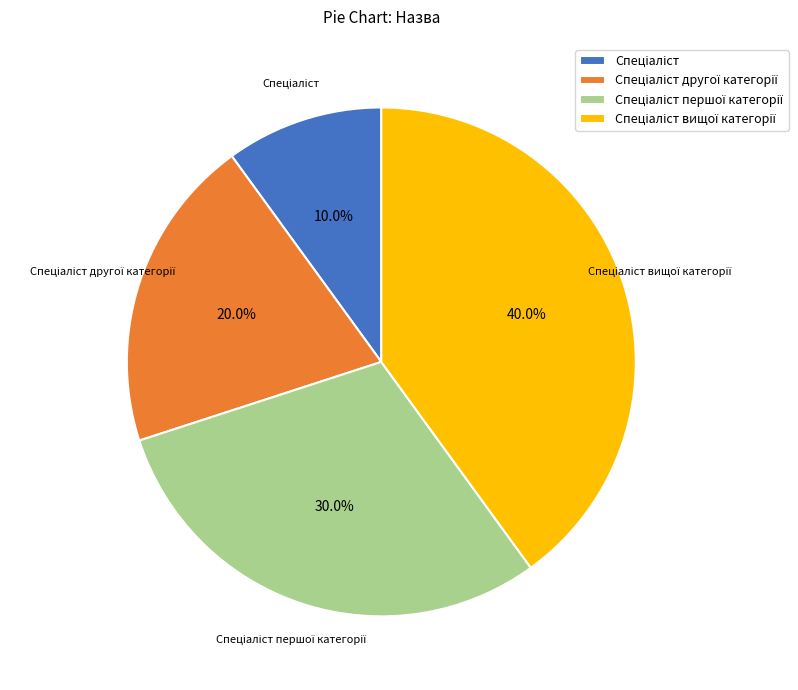

Does any single category account for the majority?

No